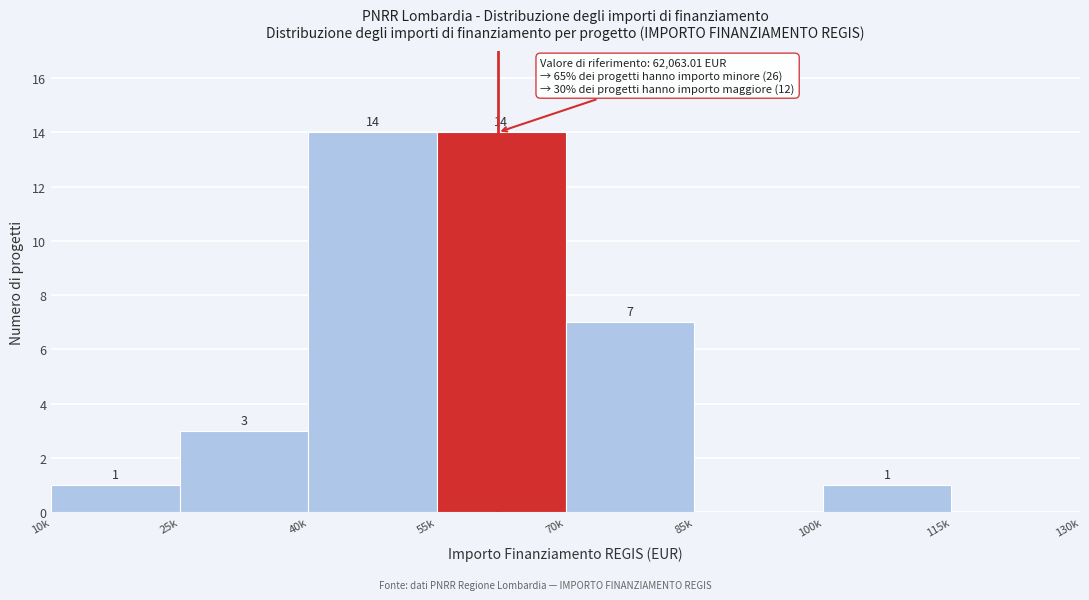

Reading right to left, what are all the values shown in this chart?

115k=0	100k=1	85k=0	70k=7	55k=14	40k=14	25k=3	10k=1